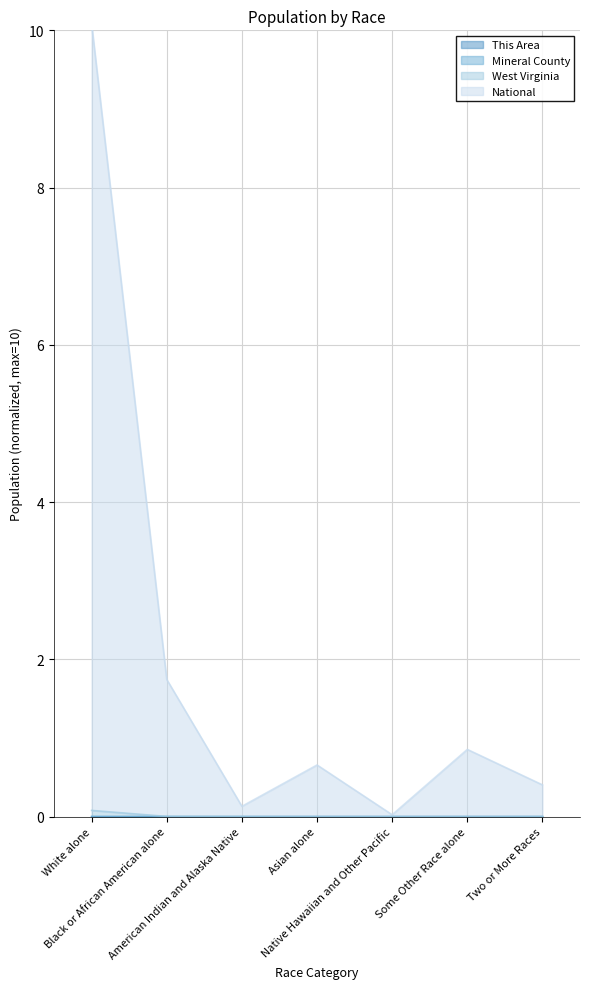

Reading left to right, list all the values displayed in this chart.

This Area: 0.0	0.0	0.0	0.0	0.0	0.0	0.0
Mineral County: 0.1	0.0	0.0	0.0	0.0	0.0	0.0
West Virginia: 0.0	0.0	0.0	0.0	0.0	0.0	0.0
National: 10.1	1.7	0.1	0.7	0.0	0.9	0.4